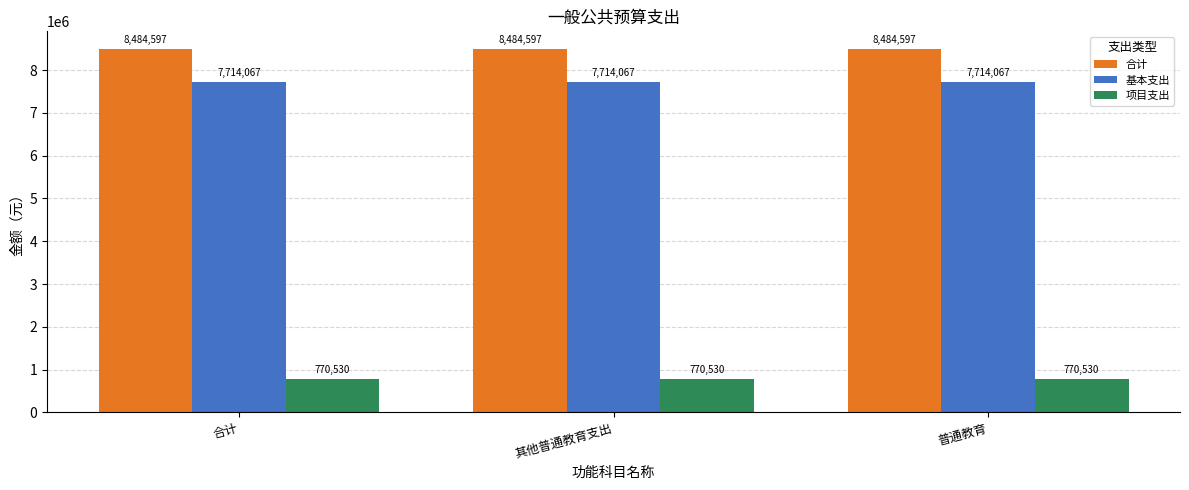

Rank the series by their maximum value, from highest to lowest.

合计, 基本支出, 项目支出